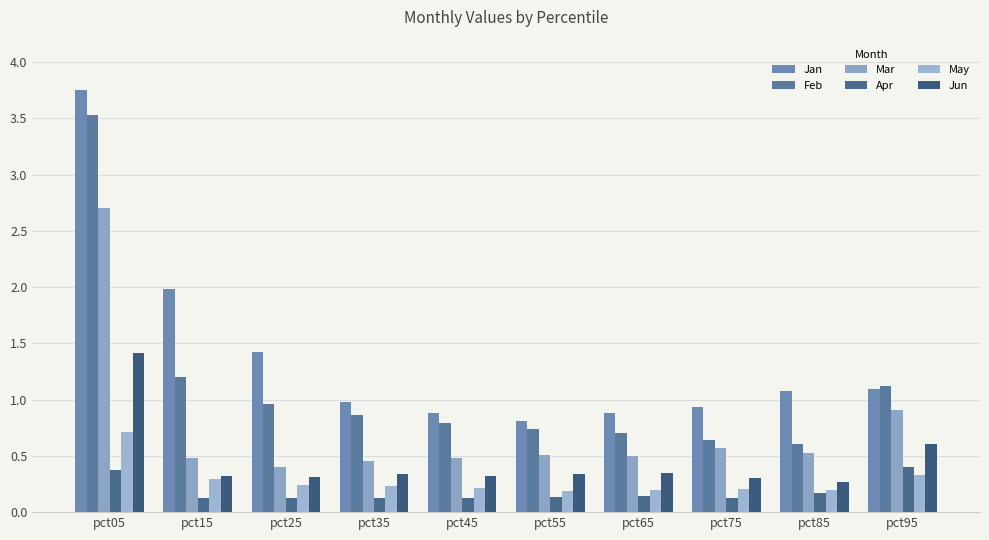

What are all the series names shown in the legend?

Jan, Feb, Mar, Apr, May, Jun